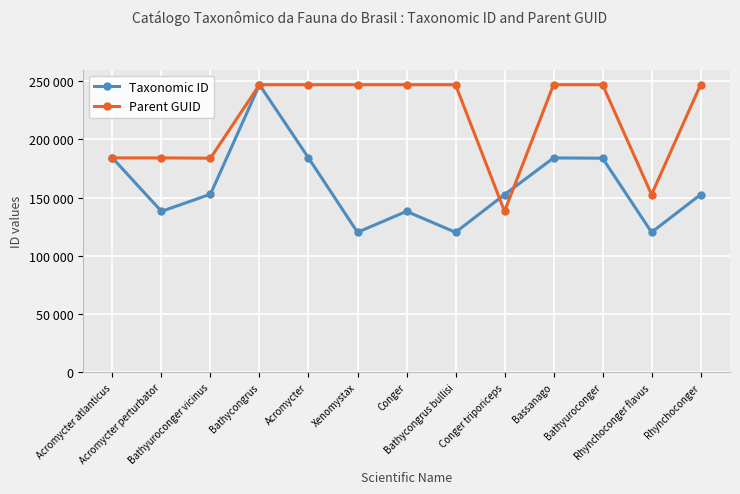

Which has a higher value, Conger triporiceps or Conger?

Conger triporiceps